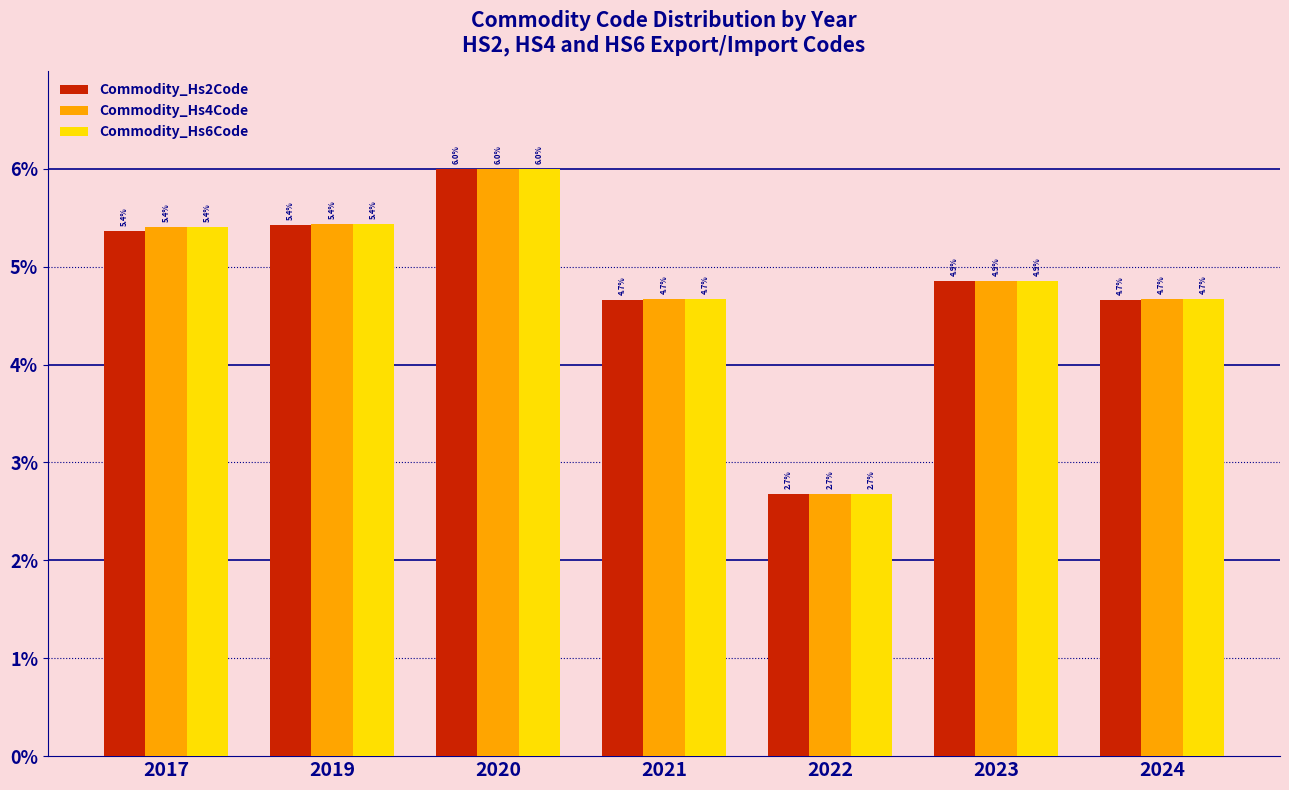

Is it true that Commodity_Hs2Code equals 9.9 at 2020?

False